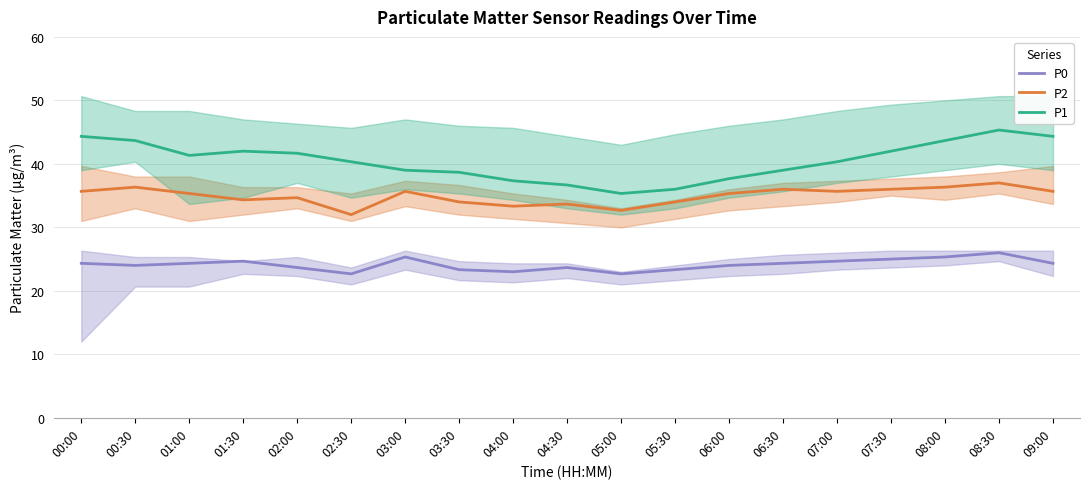

Is this an area chart (filled region under the line)?

No